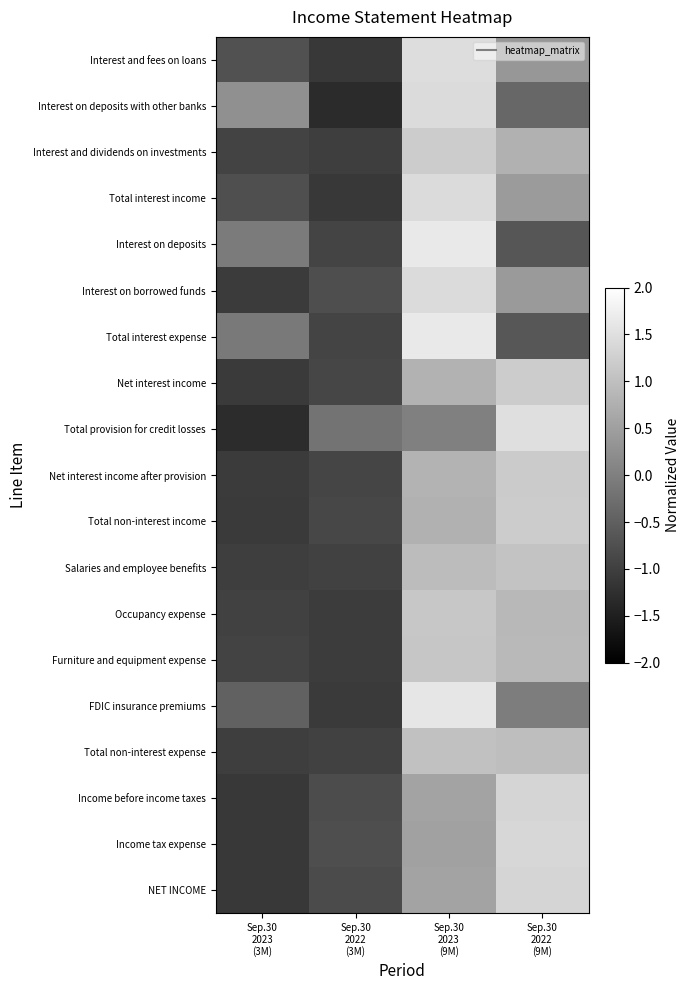

At which category is the sum across all series the highest?

Sep.30
2023
(9M)